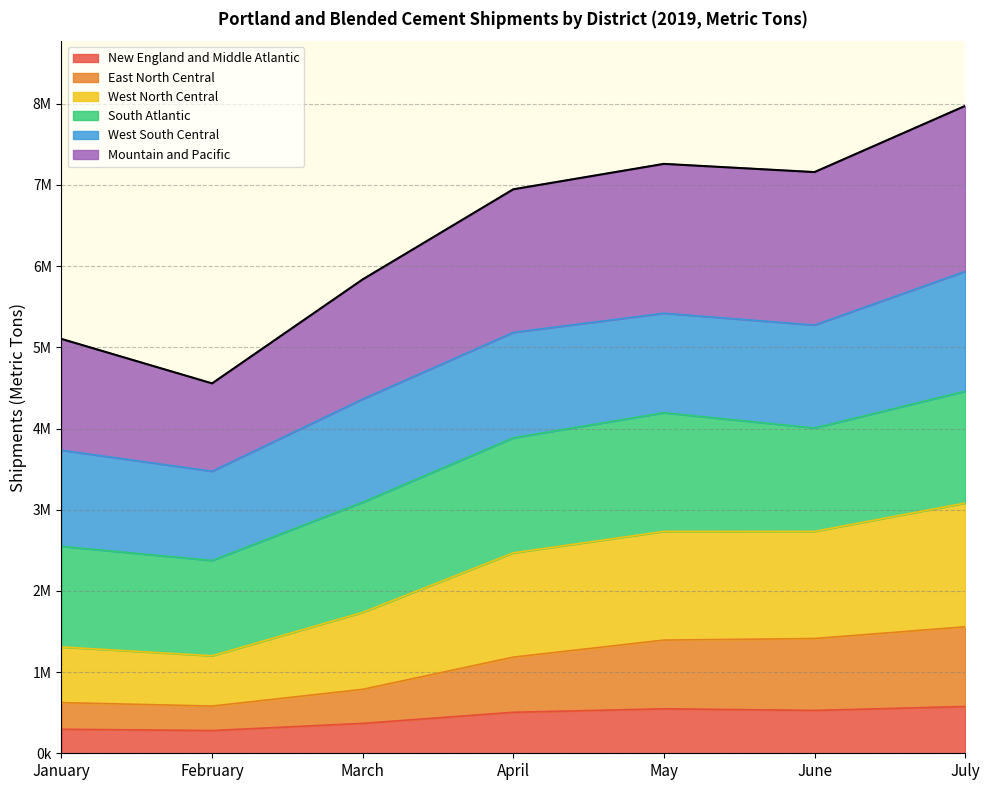

What is the greatest value displayed?

7973784